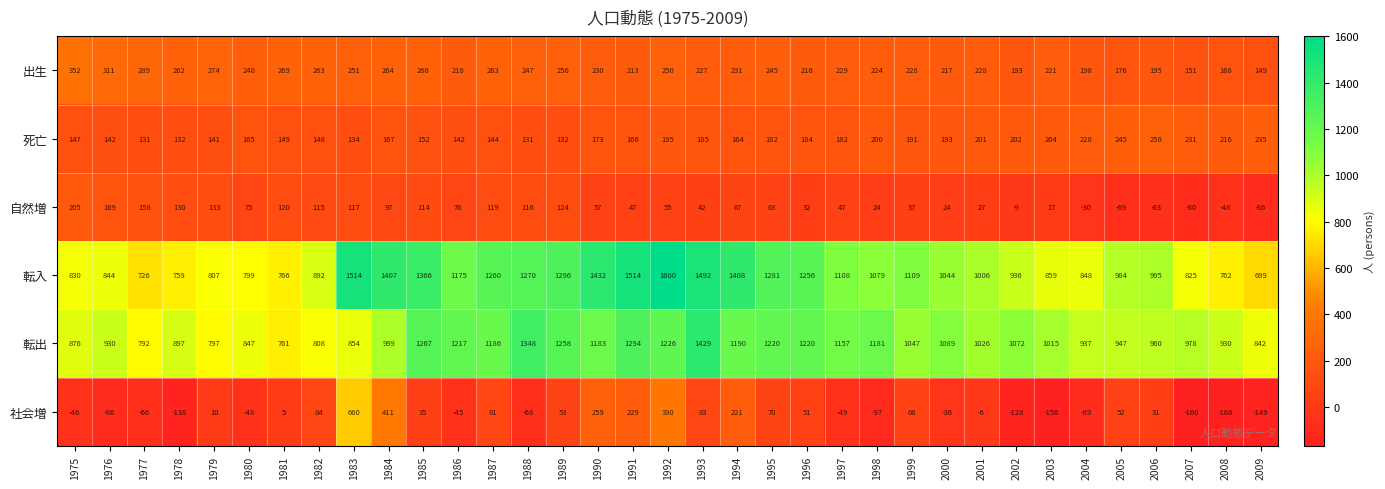

Is it true that 出生 equals 60 at 1982?

False